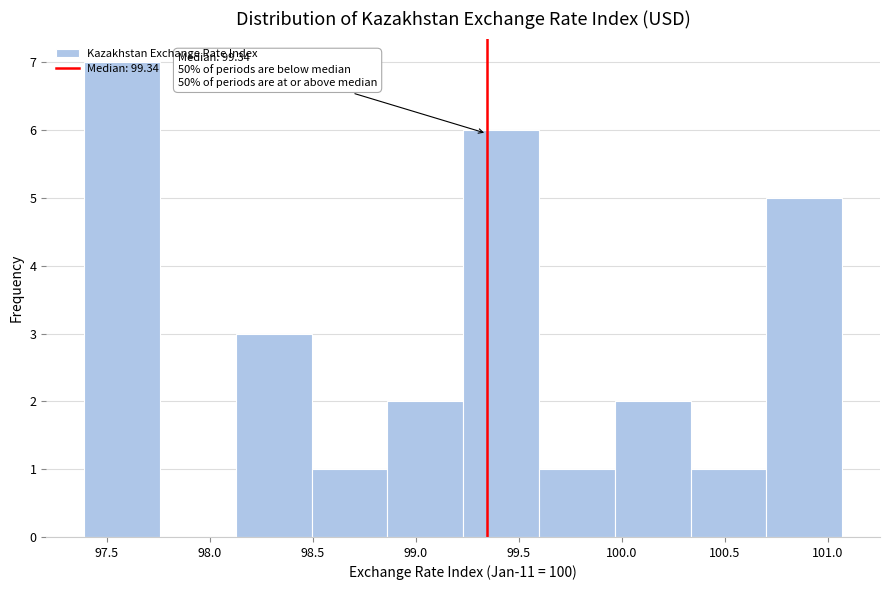

Over which range of the x-axis is the bar tallest?

97.40 to 97.75